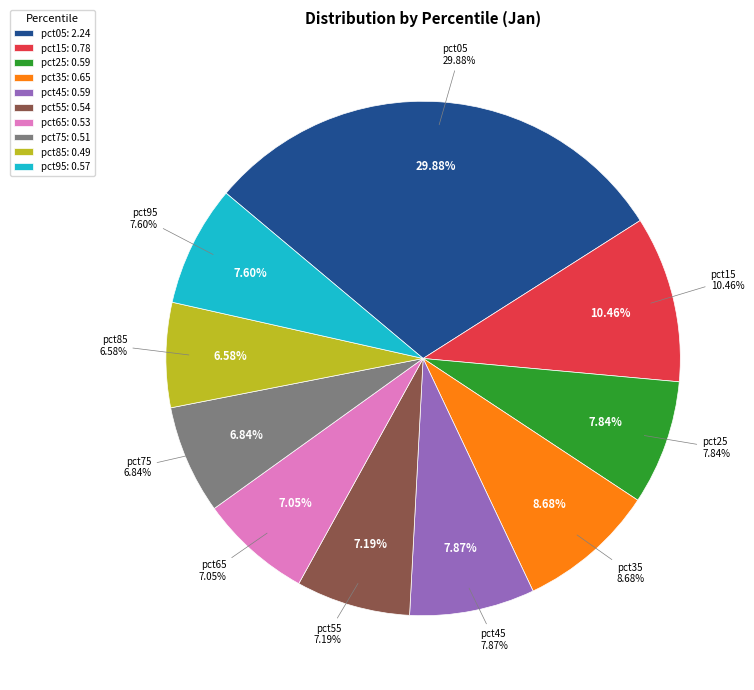

Combined, what portion of the pie is pct05 and pct65?

36.9%